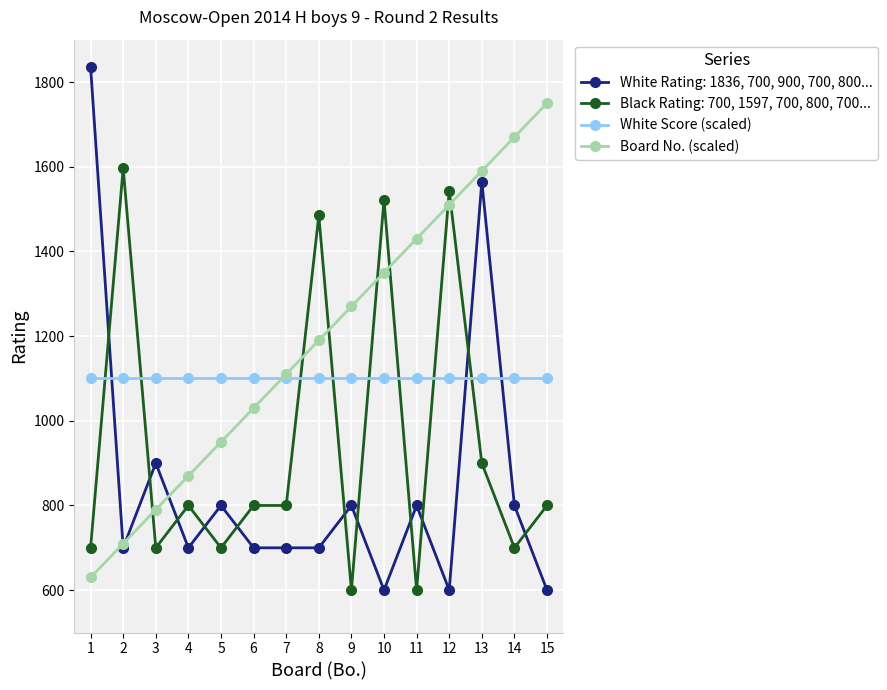

True or false: White Score (scaled) has a value of 1100 at 11.

True